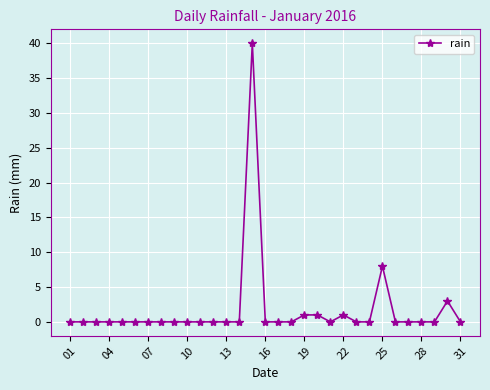

What is the maximum value shown in the chart?

40